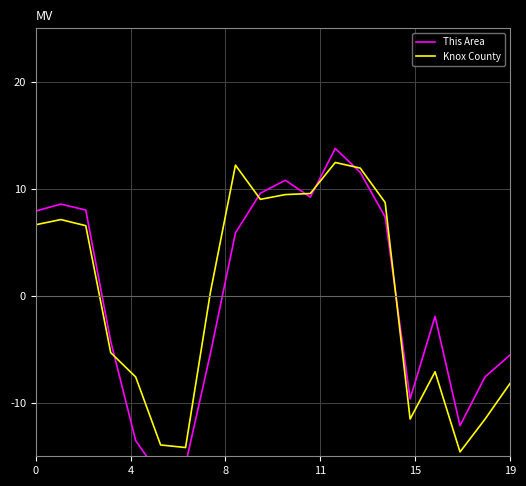

How many series are shown in this chart?

2